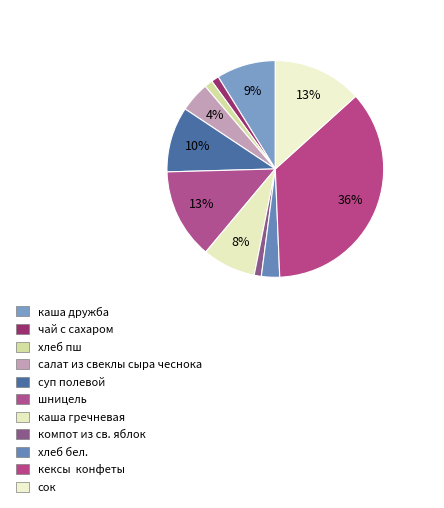

How many slices are in this pie chart?

11